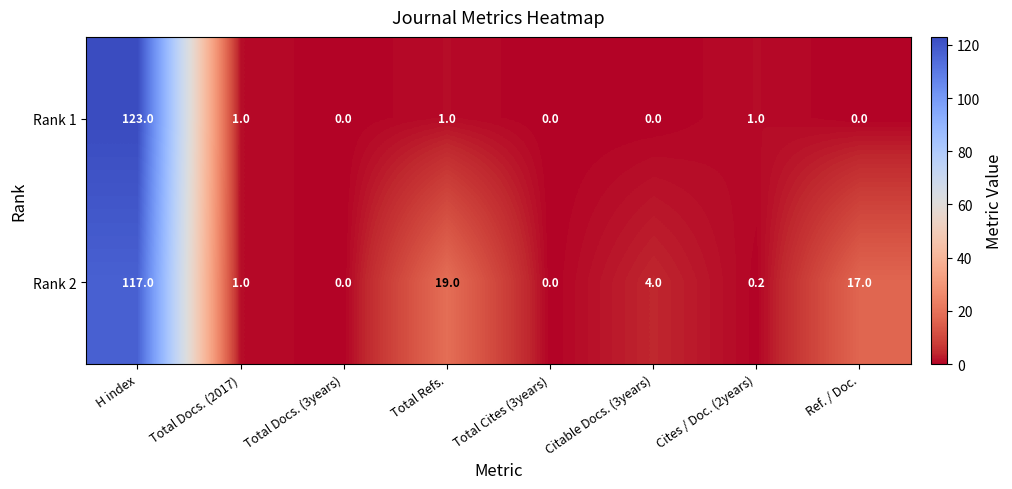

Where is Rank 2 nearest to the value 58?

Total Refs.